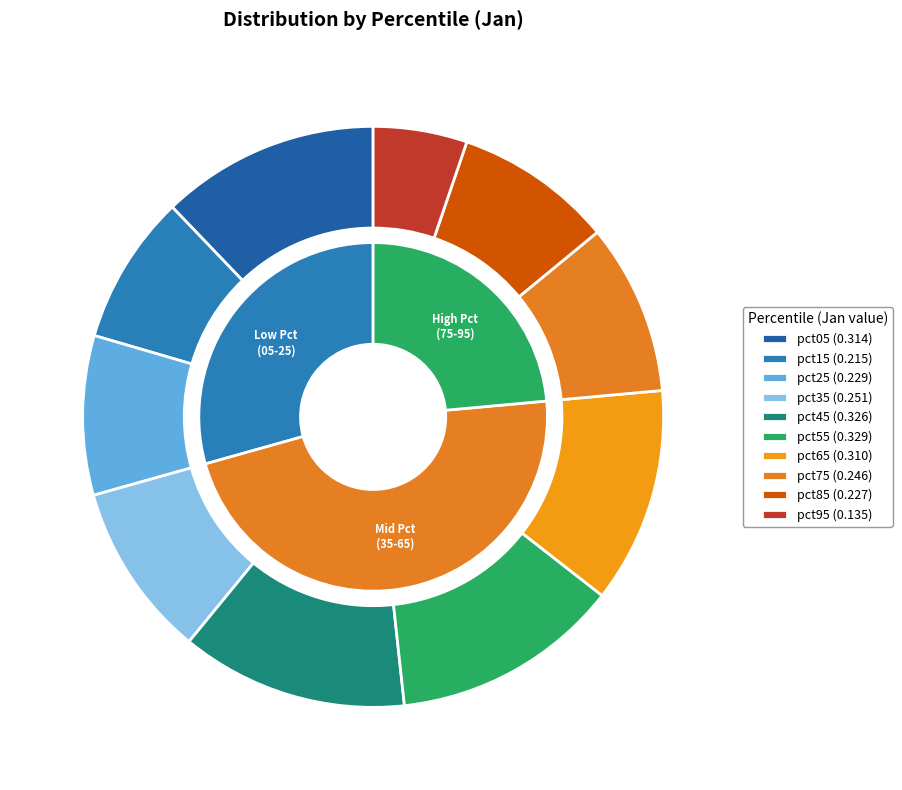

To the nearest percent, what portion does pct65 represent?

12%